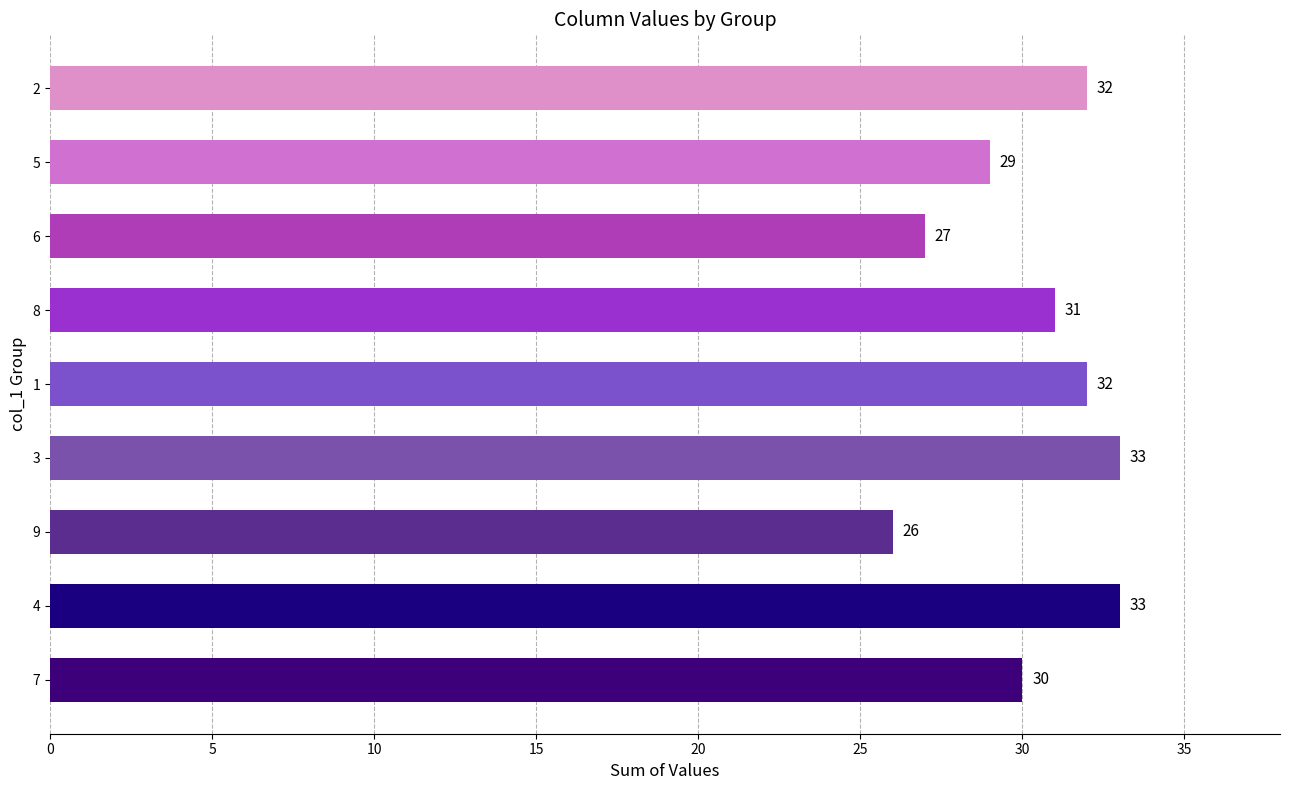

Where is the data nearest to the value 29?

5